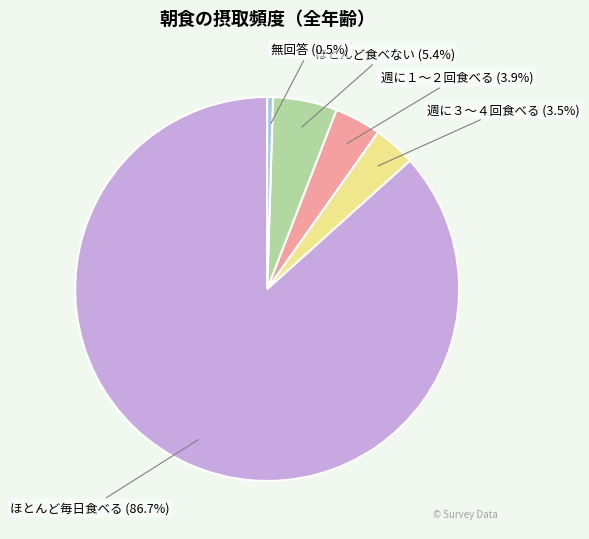

To the nearest percent, what is the difference between the largest and smallest slice percentages?

86%